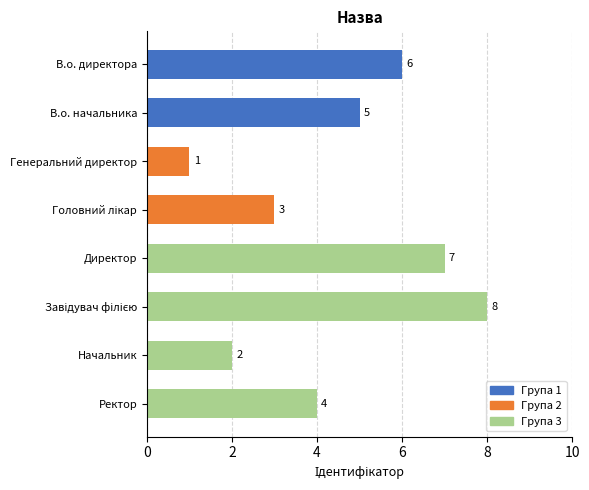

How many values are between 3 and 7?

5